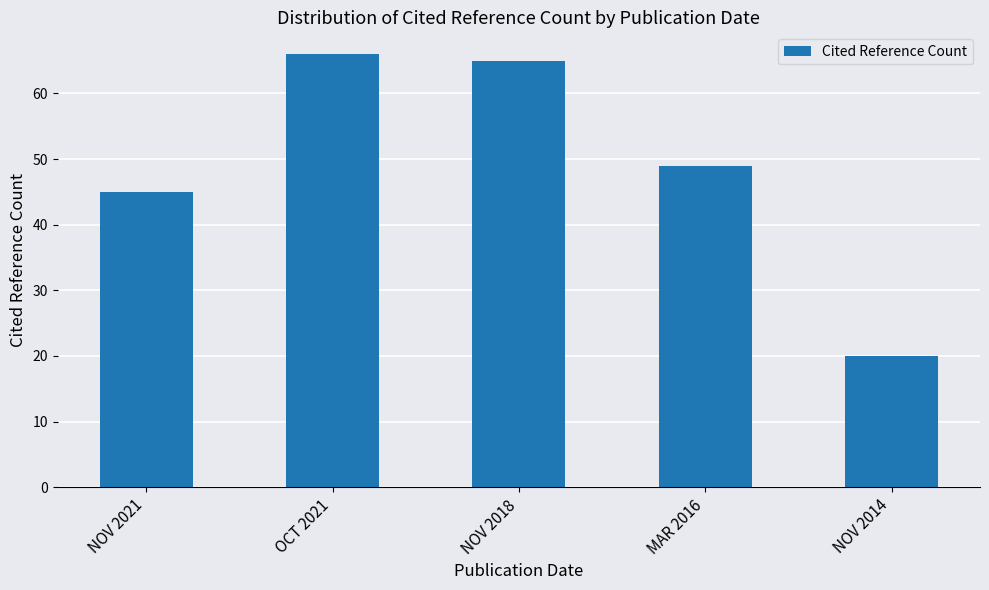

Count the number of data series in this chart.

1